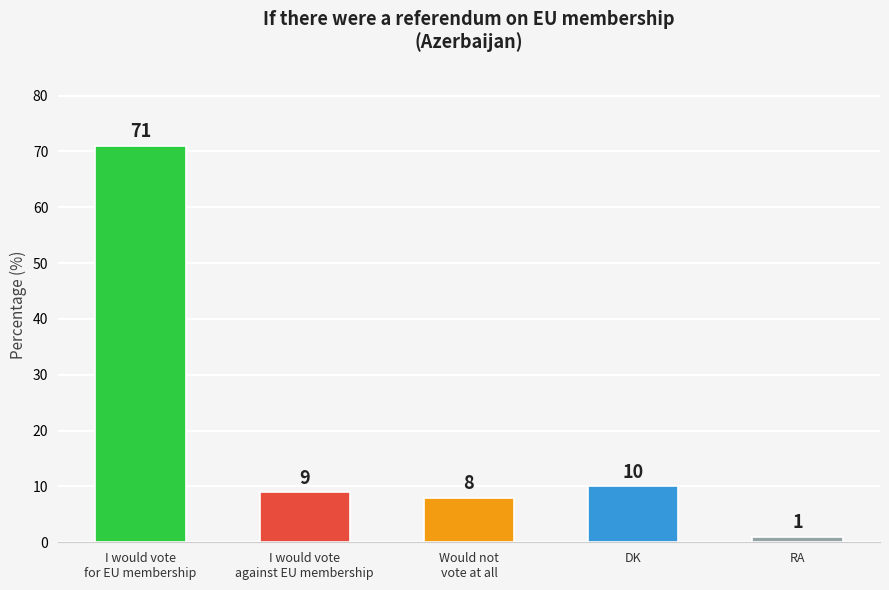

What is the average value?

20